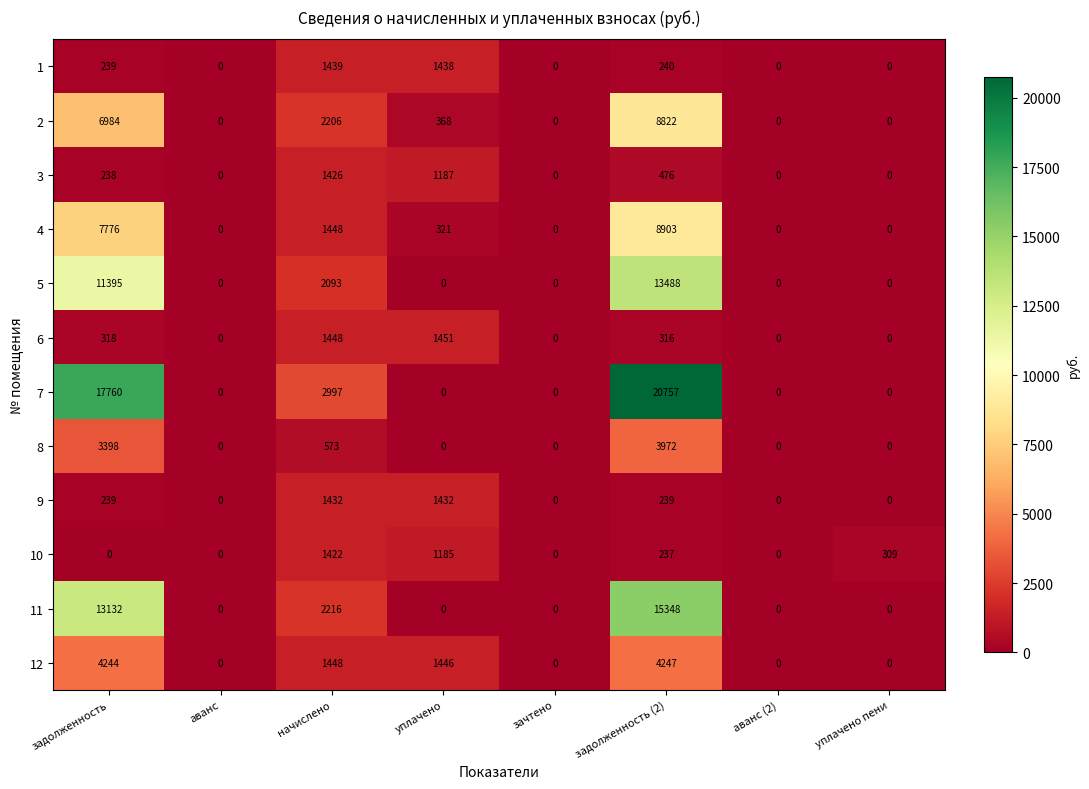

What is the difference between the maximum and minimum values in the 4 series?

8903